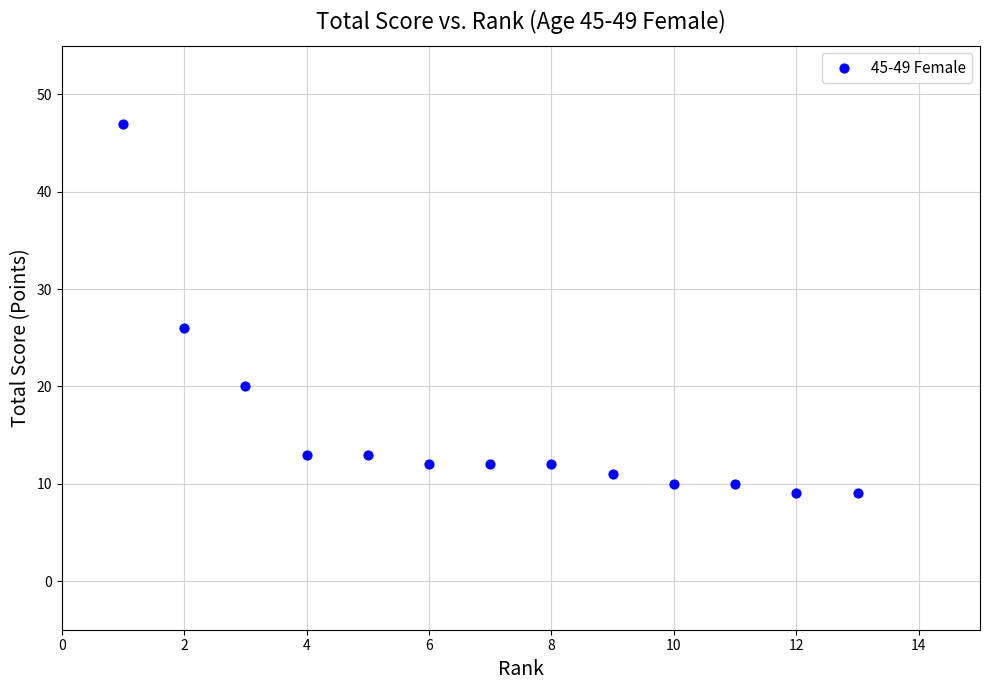

What Y value in the scatter plot is closest to 28?

26